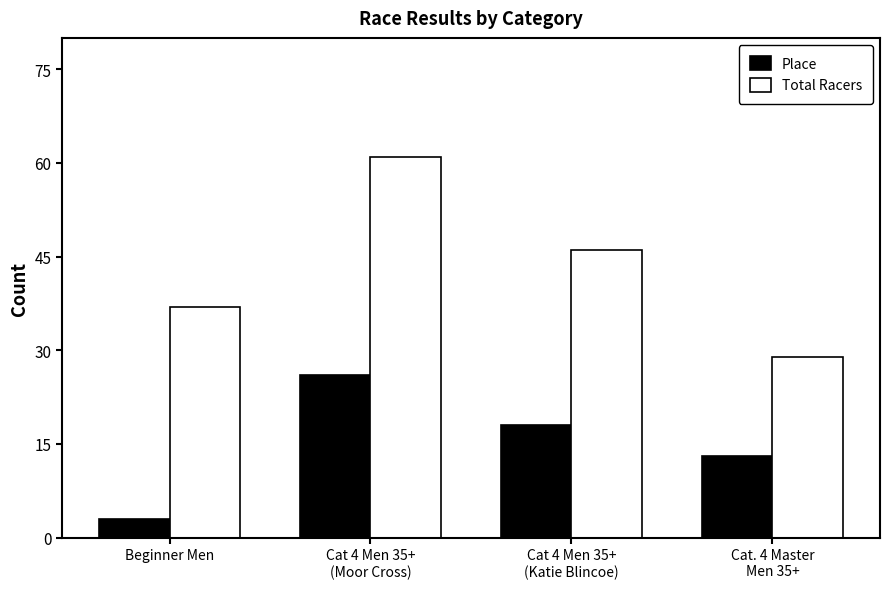

What is the spread (max minus min) of values at Beginner Men?

34